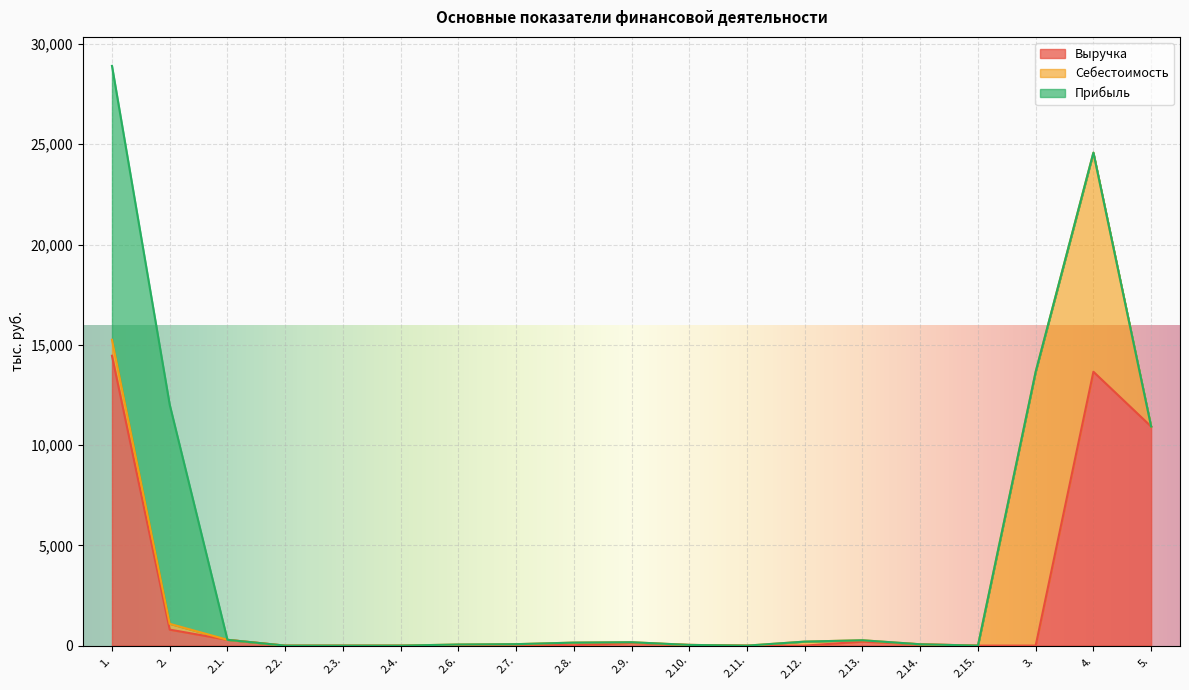

Which series has the widest spread of values?

Выручка